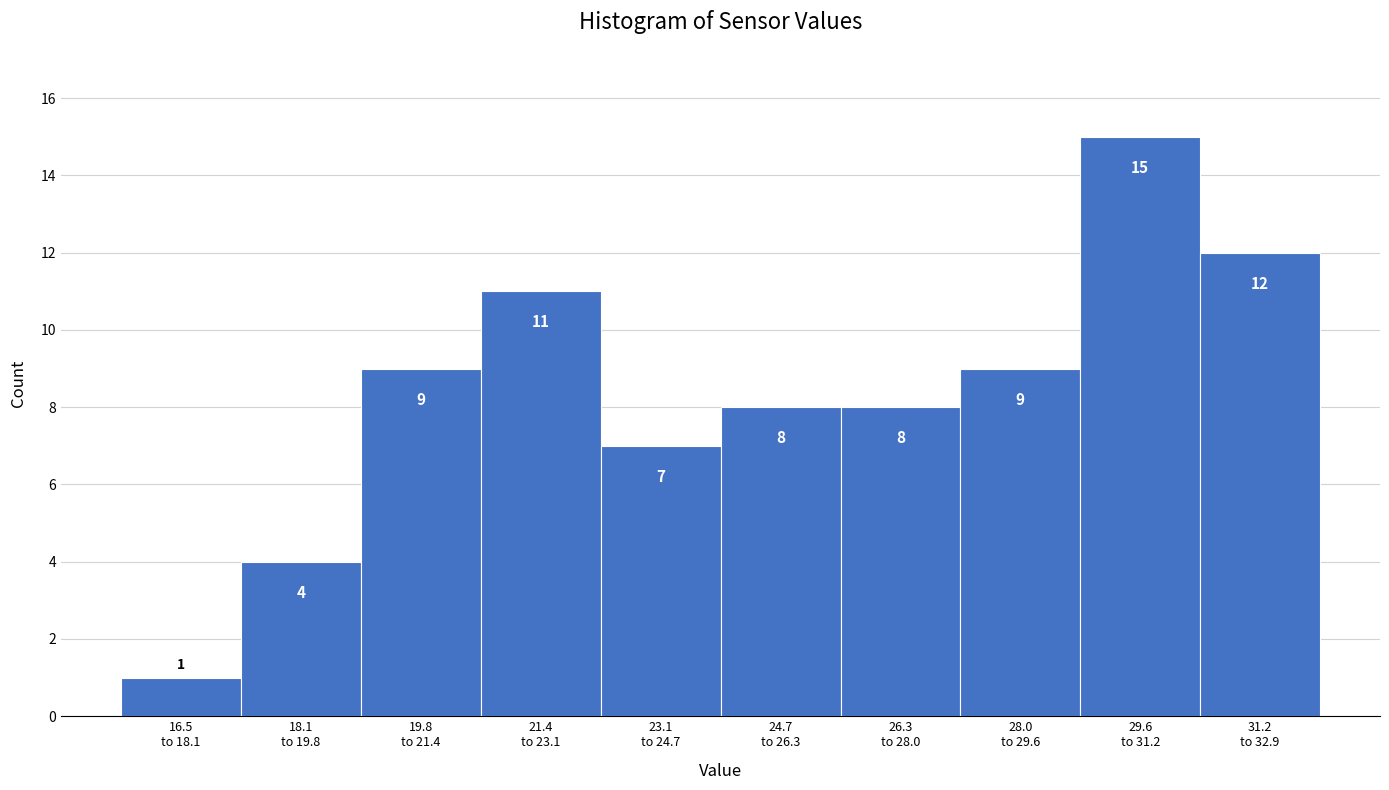

Reading left to right, transcribe all the data shown in this chart.

1	4	9	11	7	8	8	9	15	12